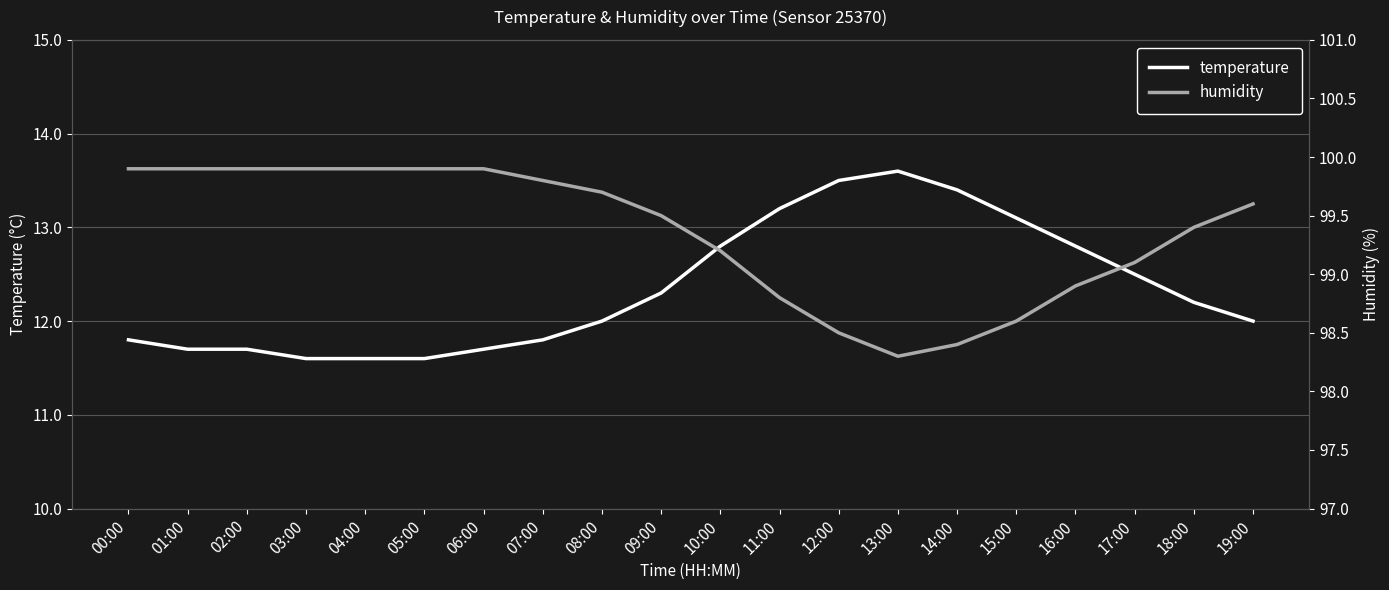

At which category is the sum across all series the highest?

10:00